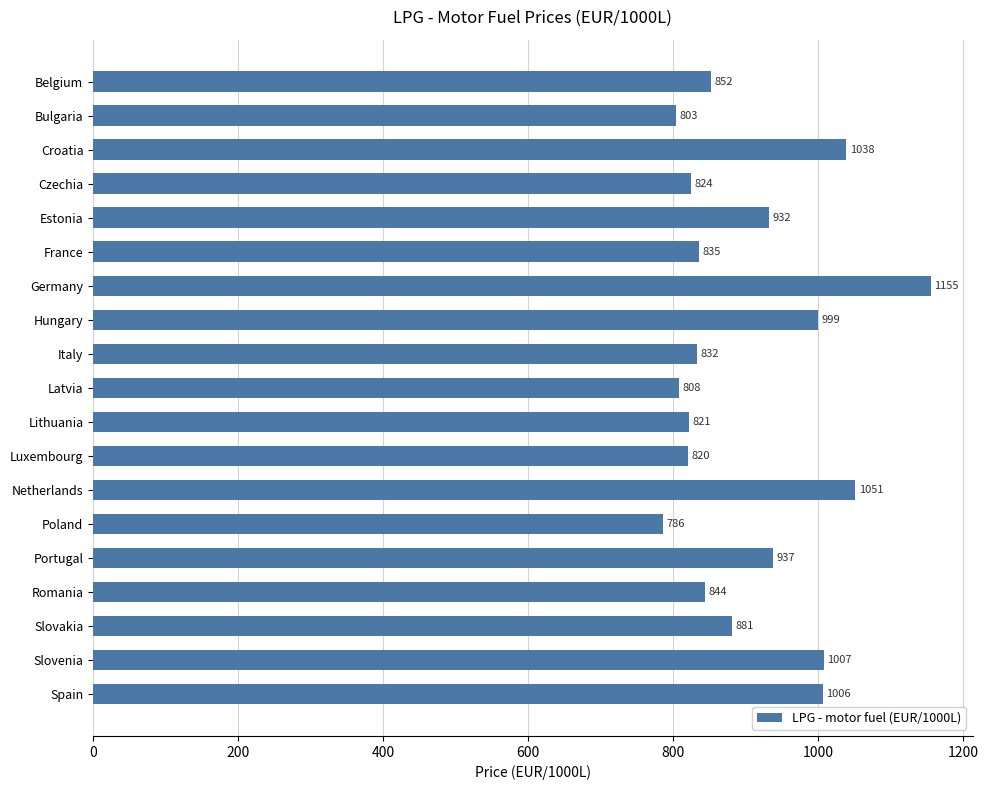

What position from the top is Netherlands?

13